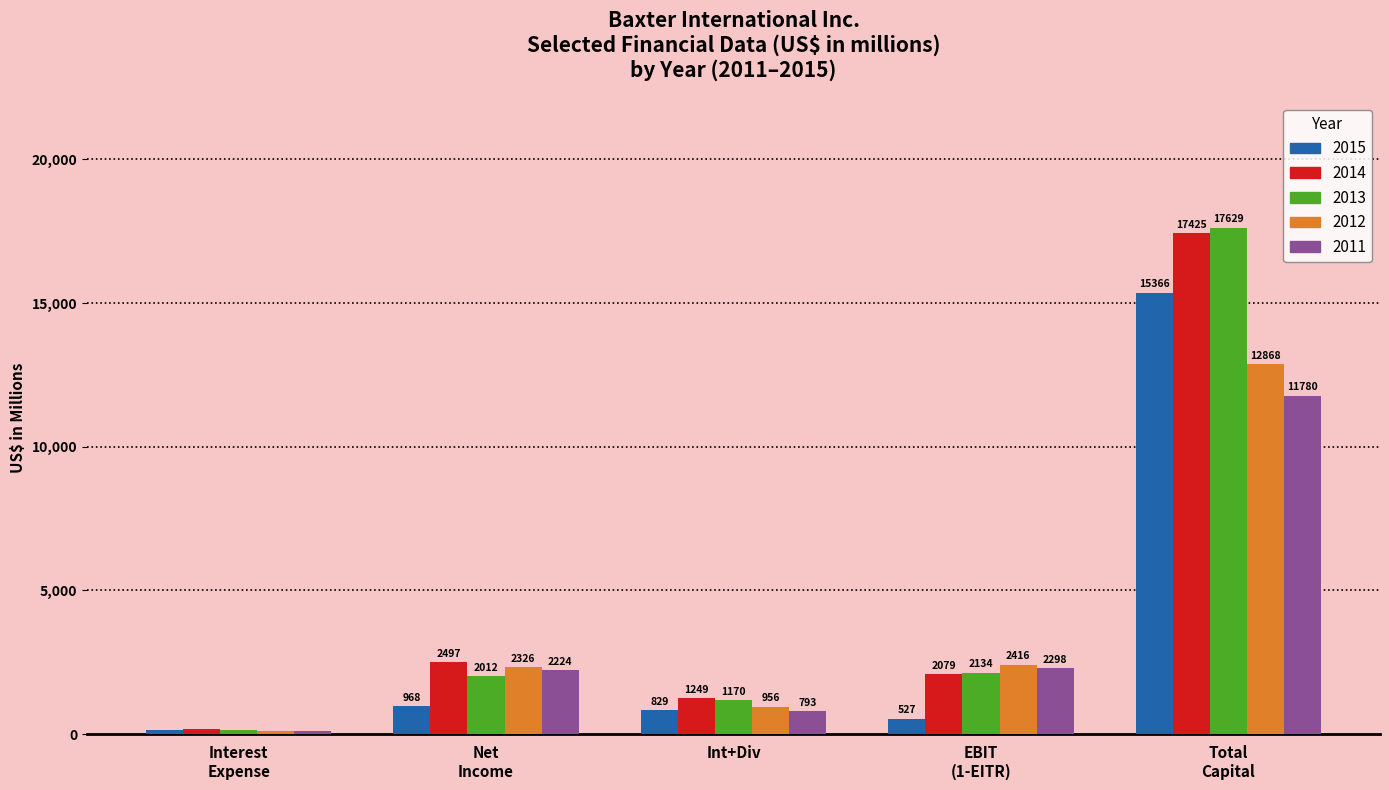

What is the difference between the maximum and minimum values in the 2011 series?

11688